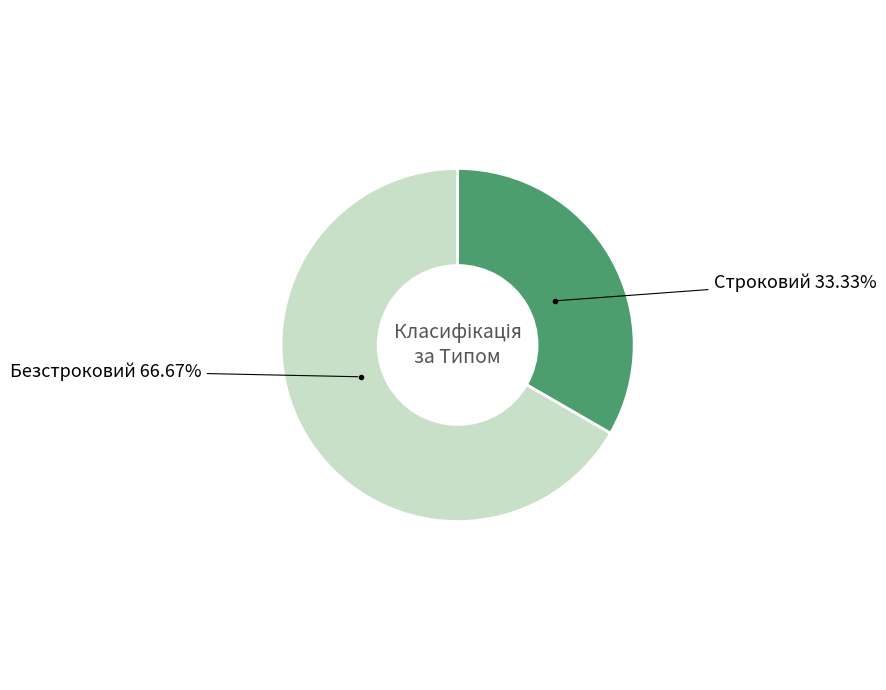

Does any single category account for the majority?

Yes